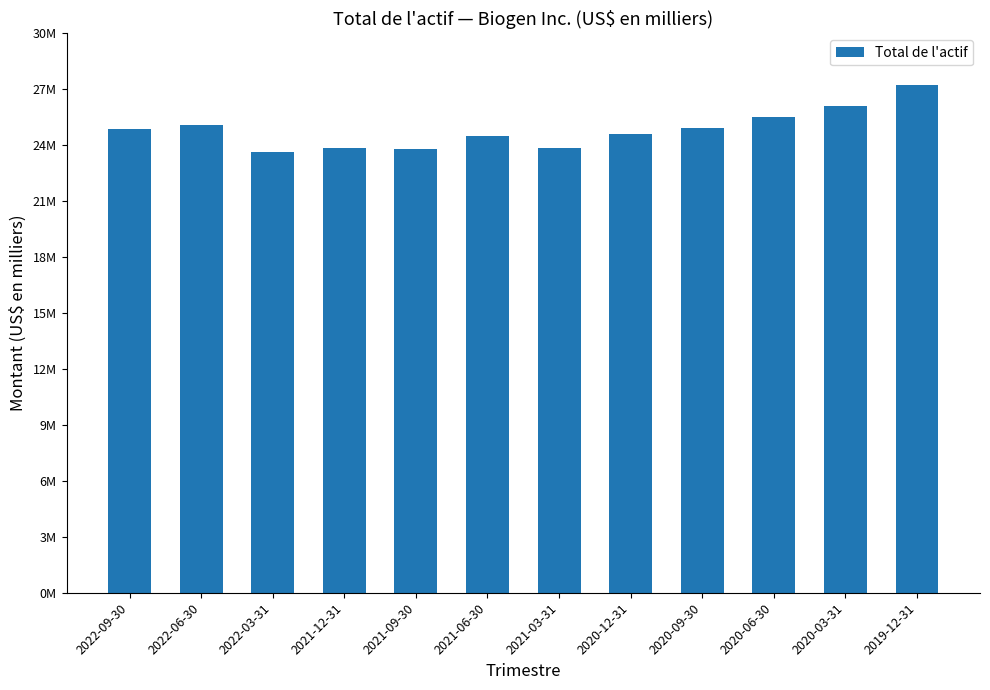

Reading left to right, extract all data points from this chart.

2022-09-30=24854200	2022-06-30=25081400	2022-03-31=23614400	2021-12-31=23877300	2021-09-30=23806700	2021-06-30=24470400	2021-03-31=23854700	2020-12-31=24618900	2020-09-30=24934100	2020-06-30=25511800	2020-03-31=26119200	2019-12-31=27234300